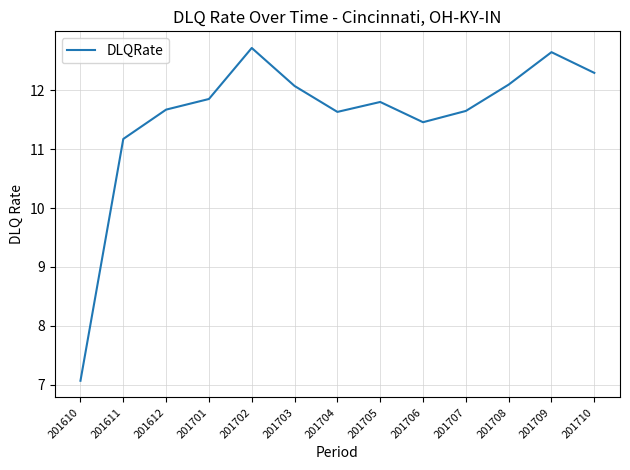

Which label corresponds to the smallest value in the chart?

201610